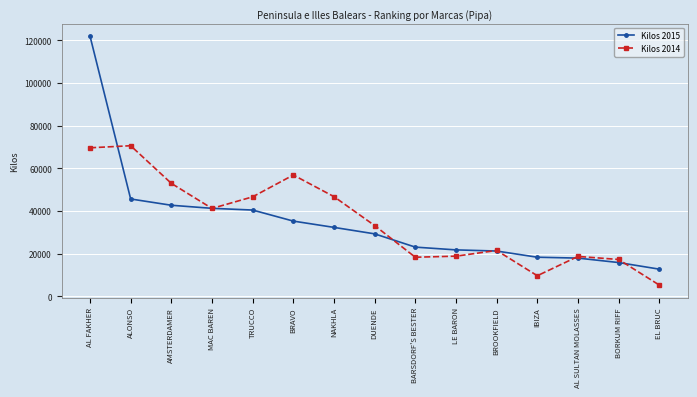

What is the sum of the Kilos 2015 values at AL FAKHER and EL BRUC?

134772